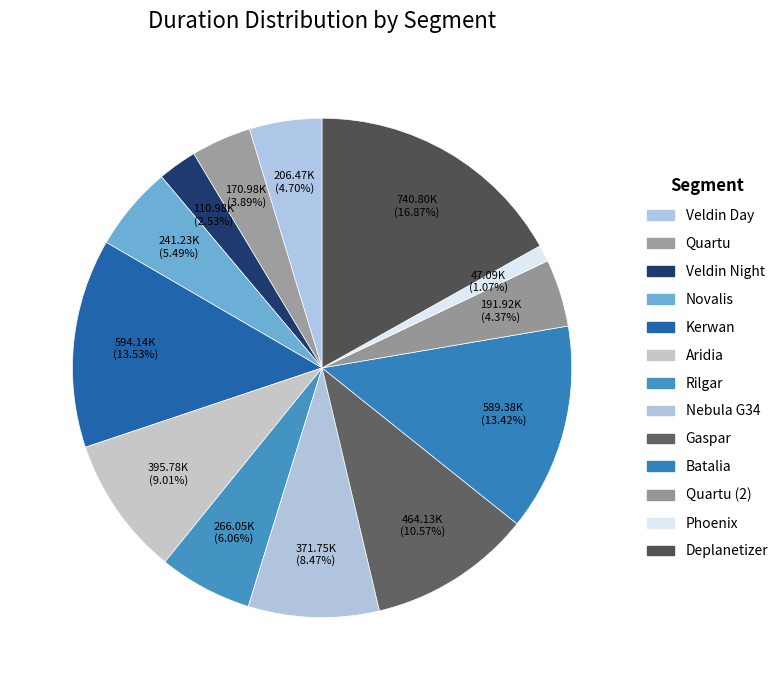

Which slice is the smallest?

Phoenix